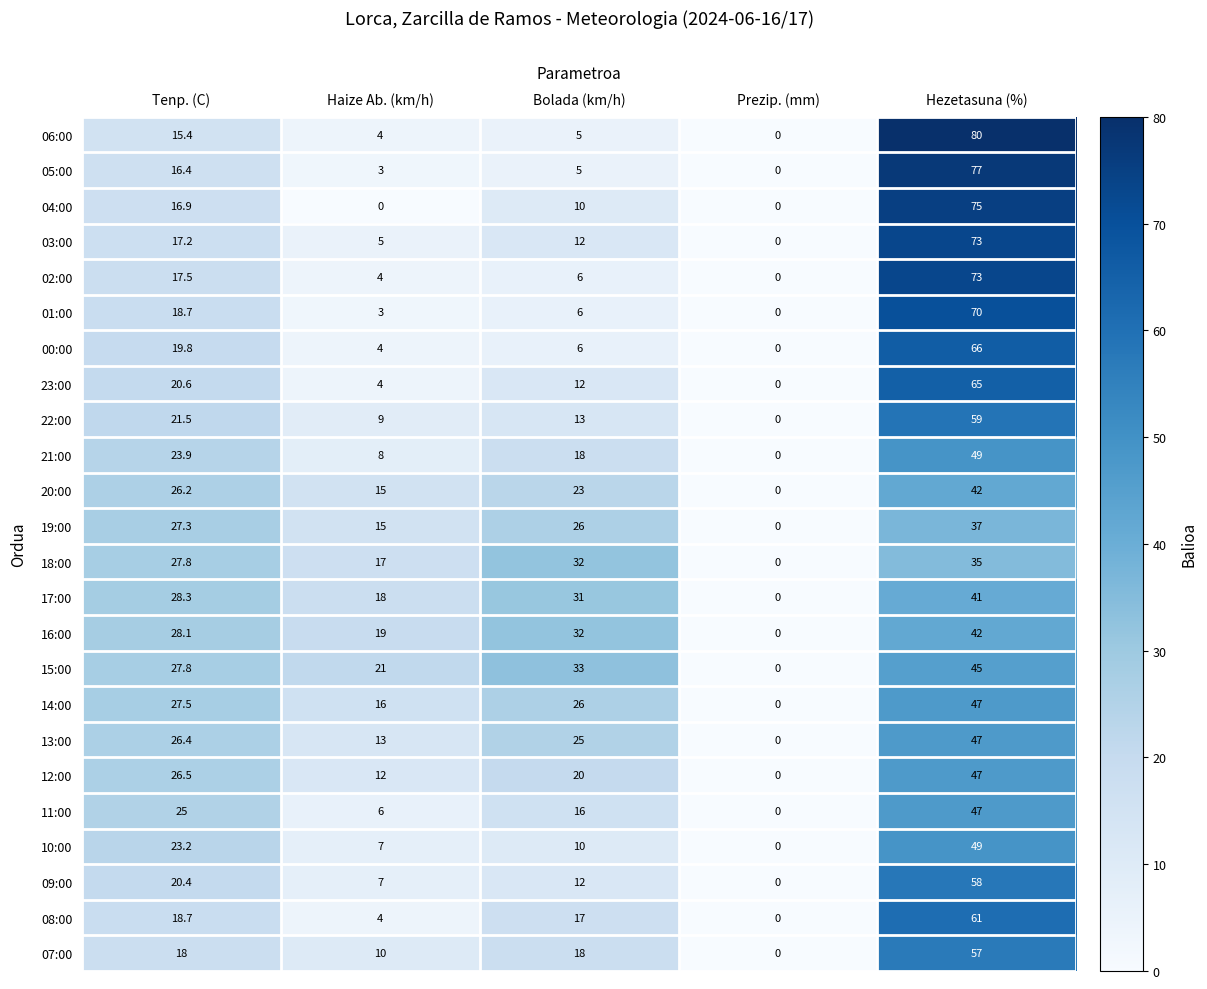

Where does the 01:00 series first go above 6?

Tenp. (C)